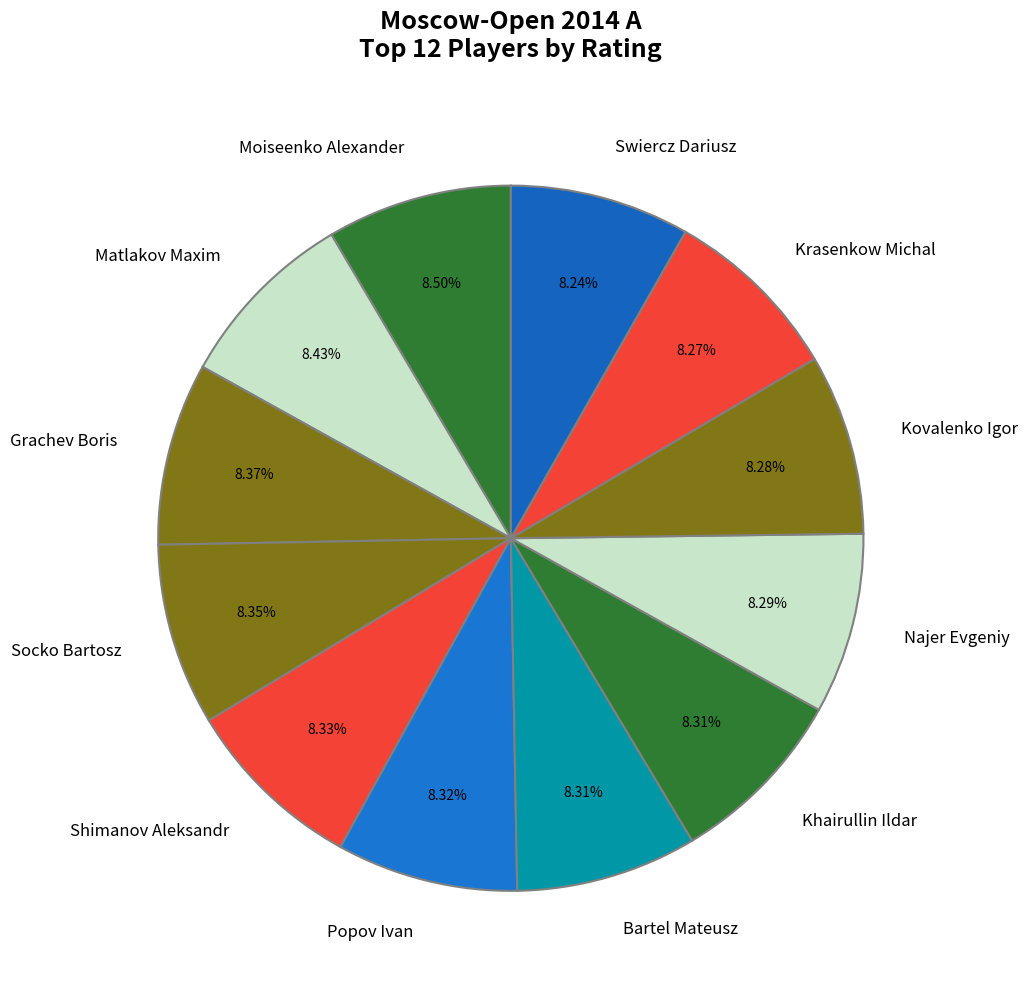

How many segments does this pie chart have?

12